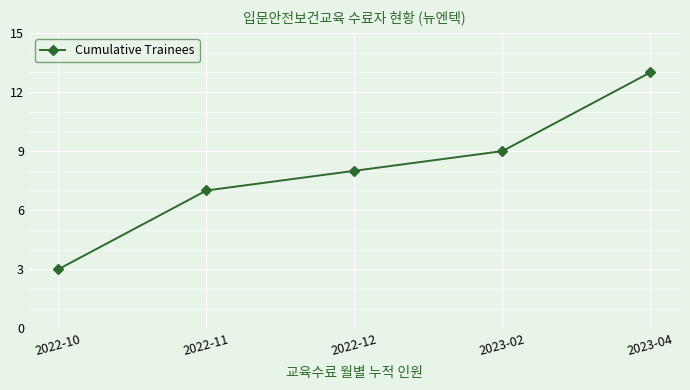

List the labels in order of value, smallest first.

2022-10, 2022-11, 2022-12, 2023-02, 2023-04